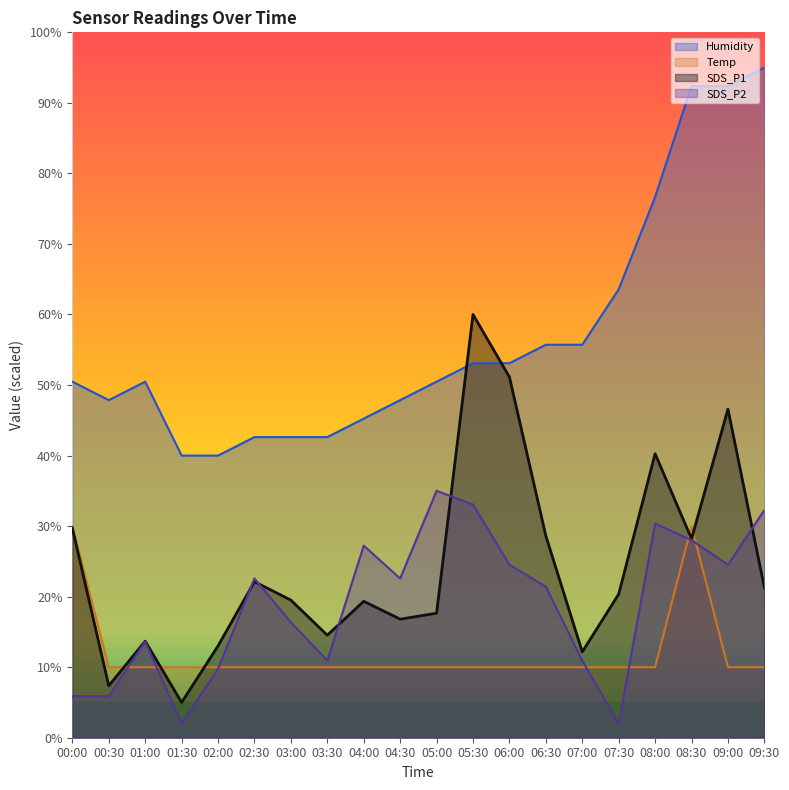

How many lines are shown in the chart?

4